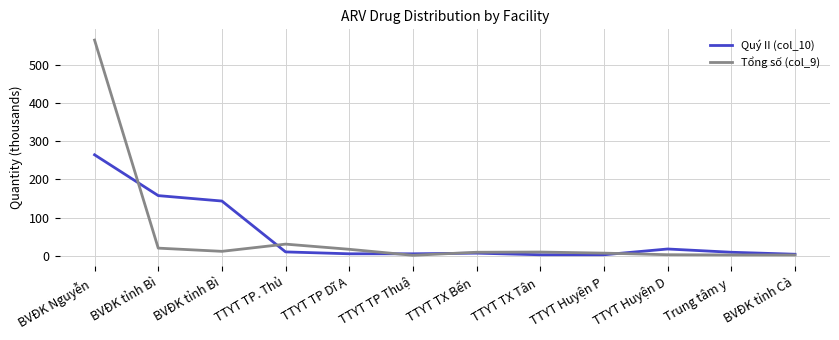

List the series in order of their peak value, lowest first.

Quý II (col_10), Tổng số (col_9)